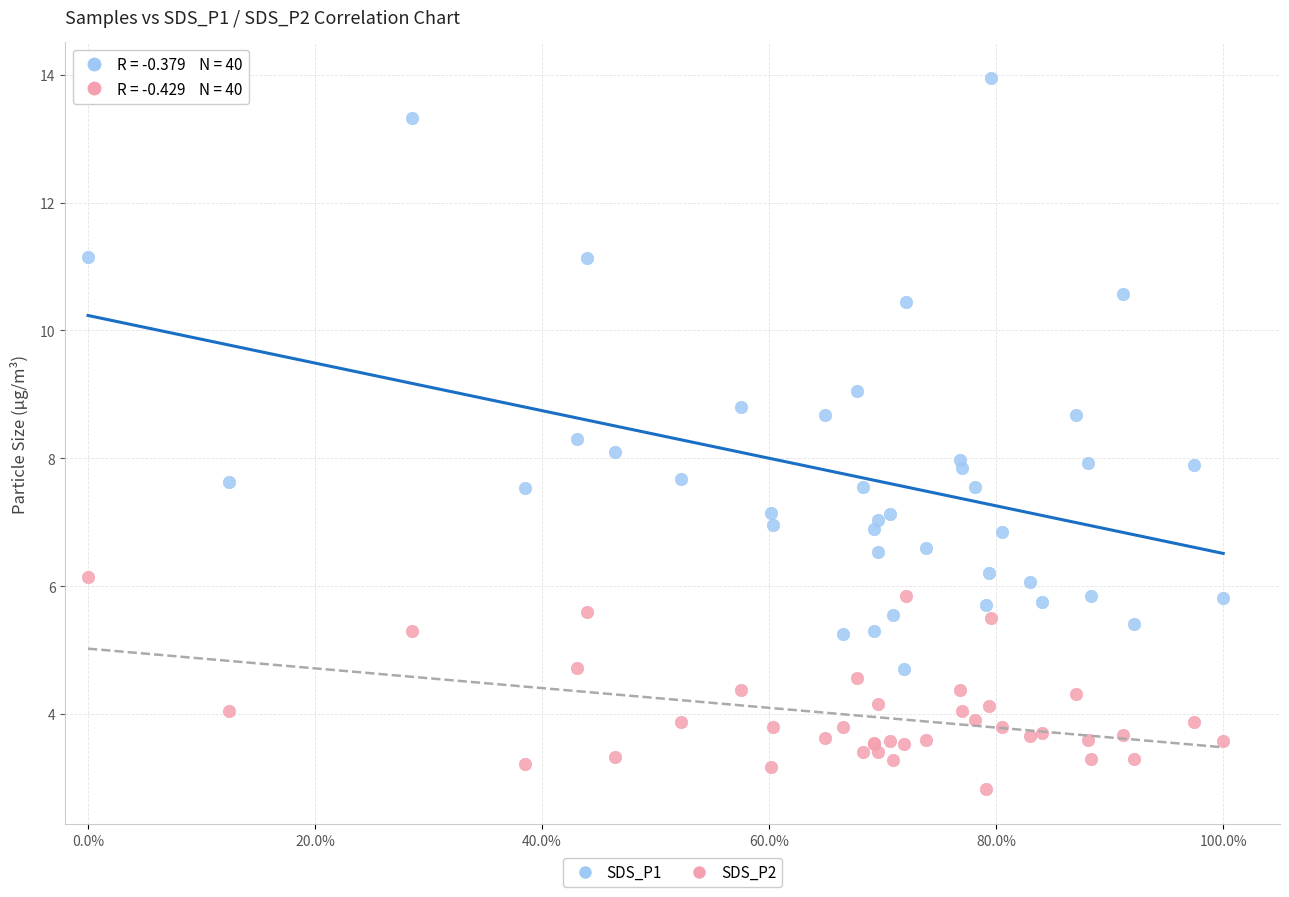

Which series contains the highest Y value?

SDS_P1